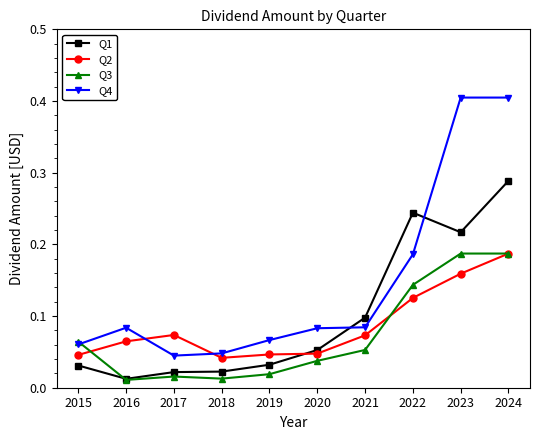

How many lines are shown in the chart?

4